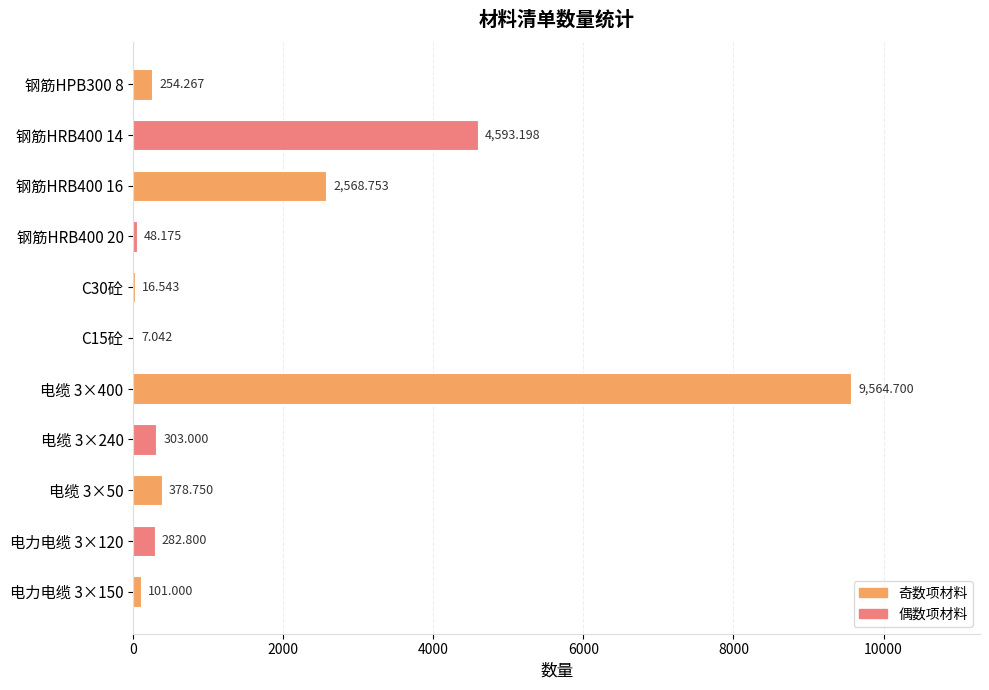

Which label corresponds to the largest value in the chart?

电缆 3×400